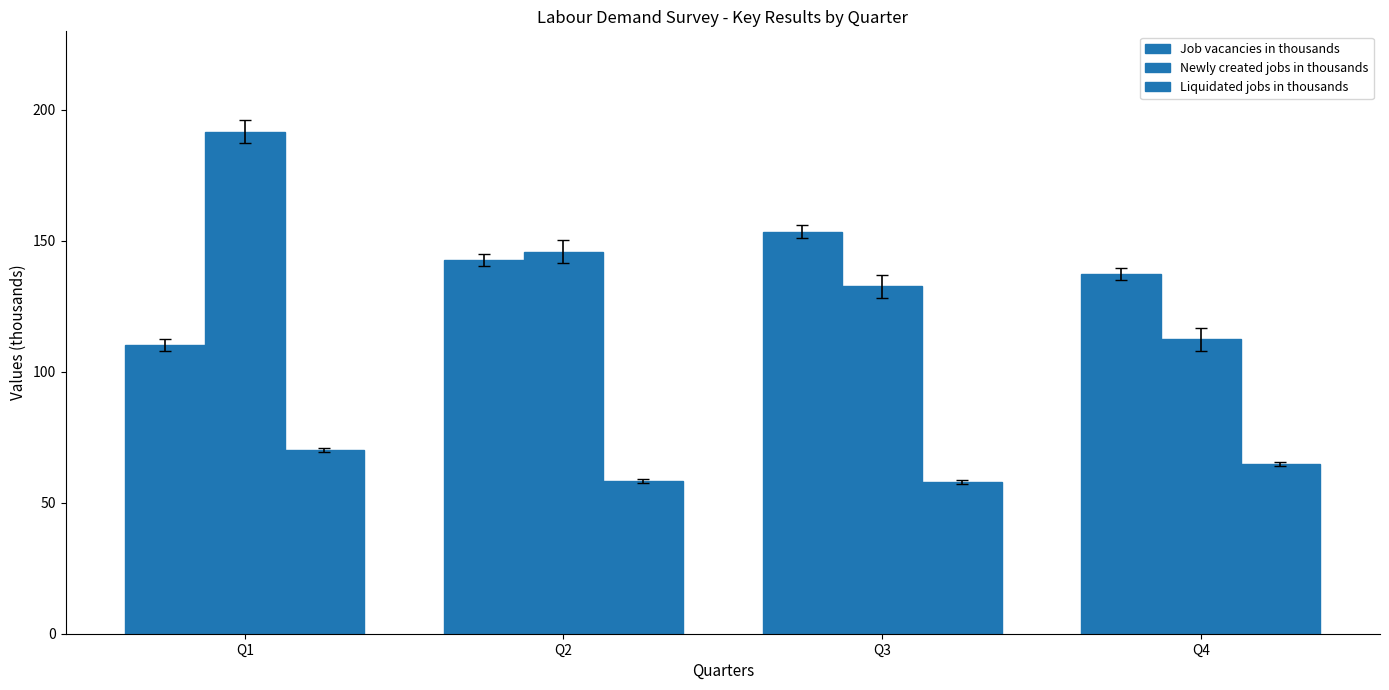

At how many categories does at least one series exceed 180?

1